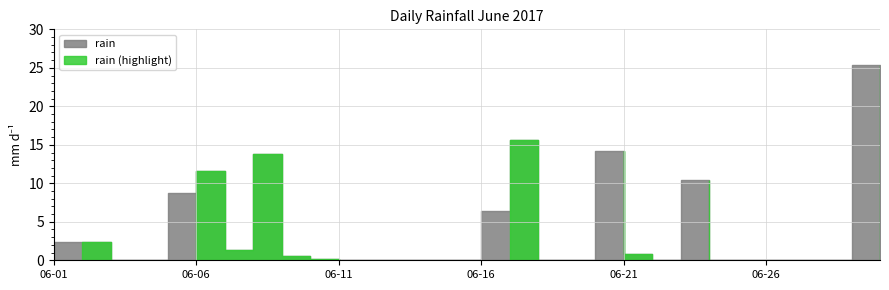

Count the number of categories in the chart.

30